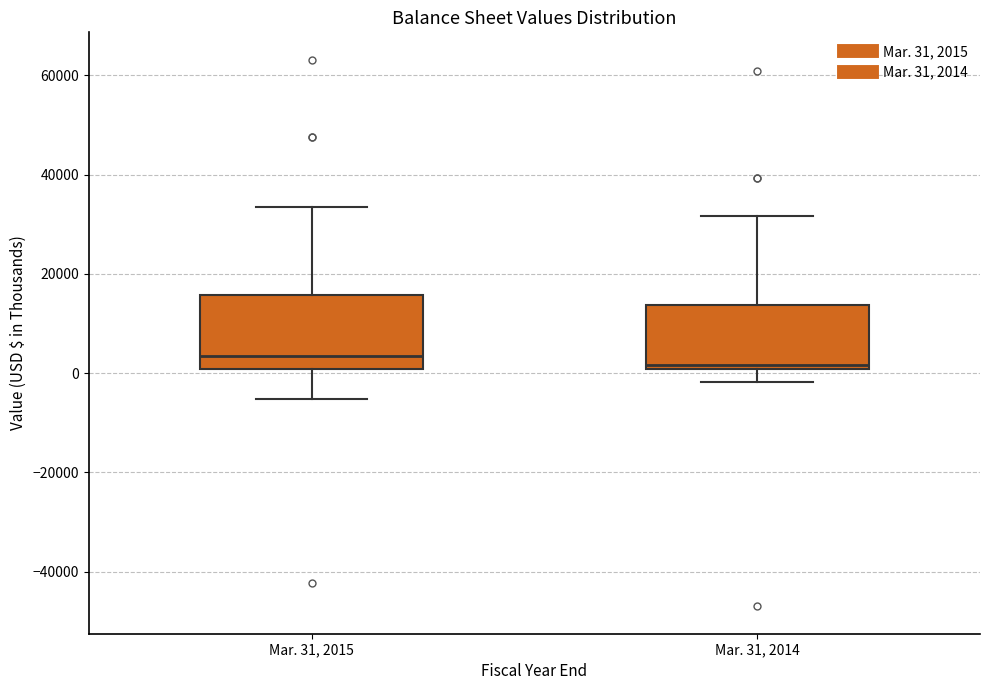

Comparing the boxes themselves (not the whiskers), which one is the tallest?

Mar. 31, 2015